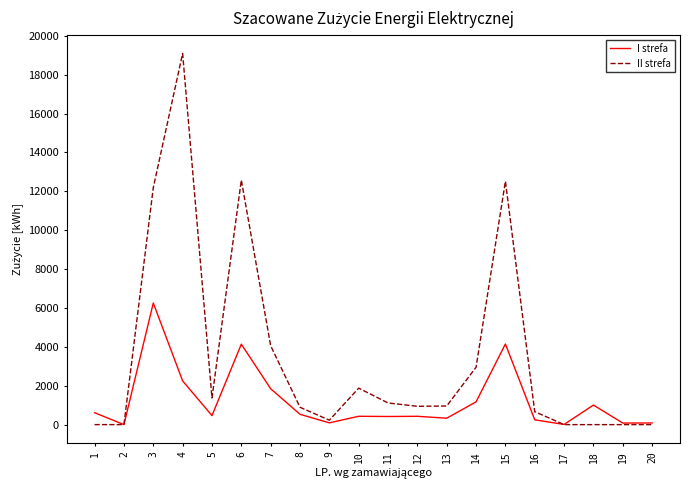

List the series in order of their peak value, lowest first.

I strefa, II strefa